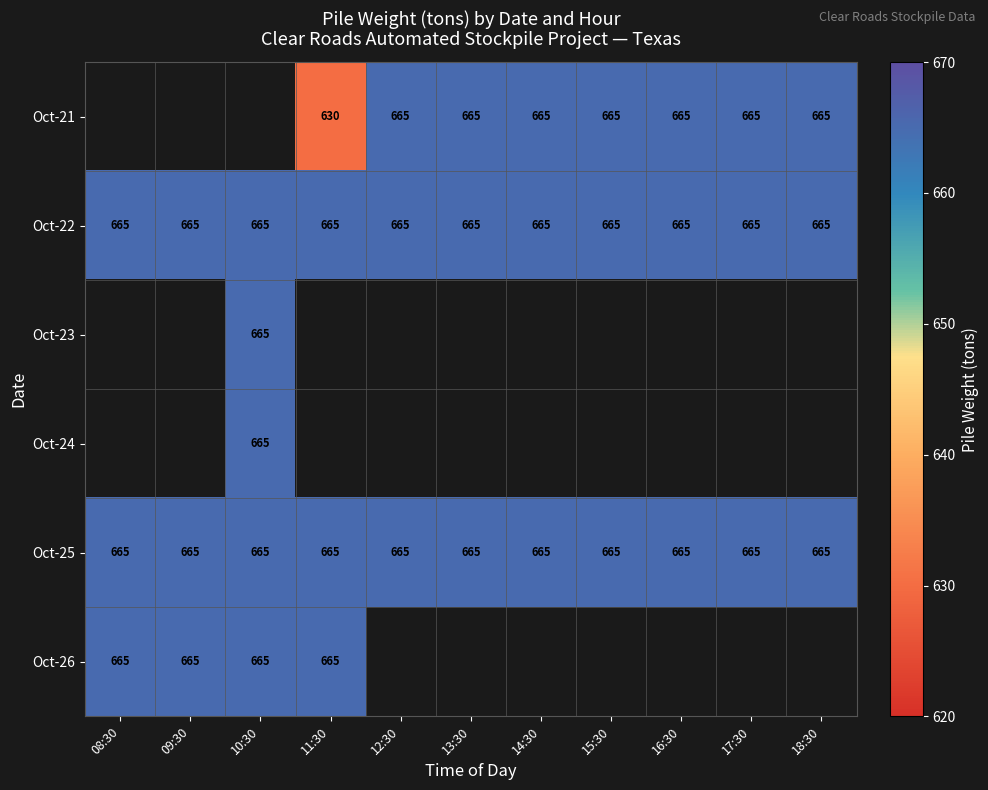

The value of Oct-25 at 09:30 is 665. True or false?

True